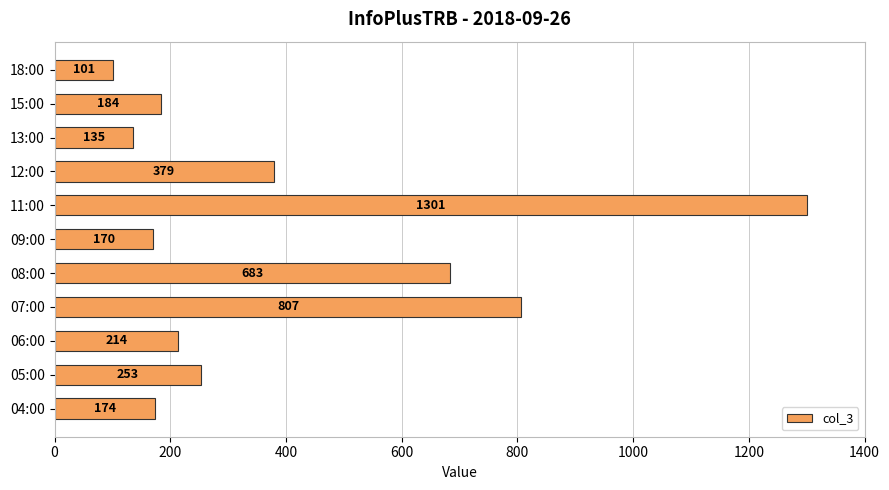

What is the change in value from 07:00 to 09:00?

-637